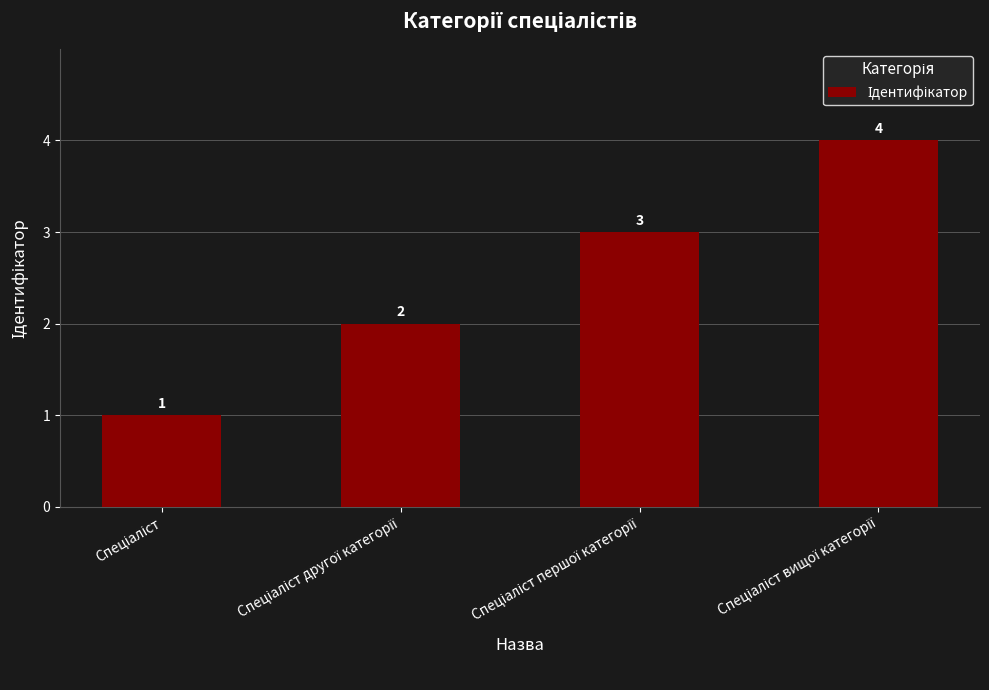

Count the number of data series in this chart.

1